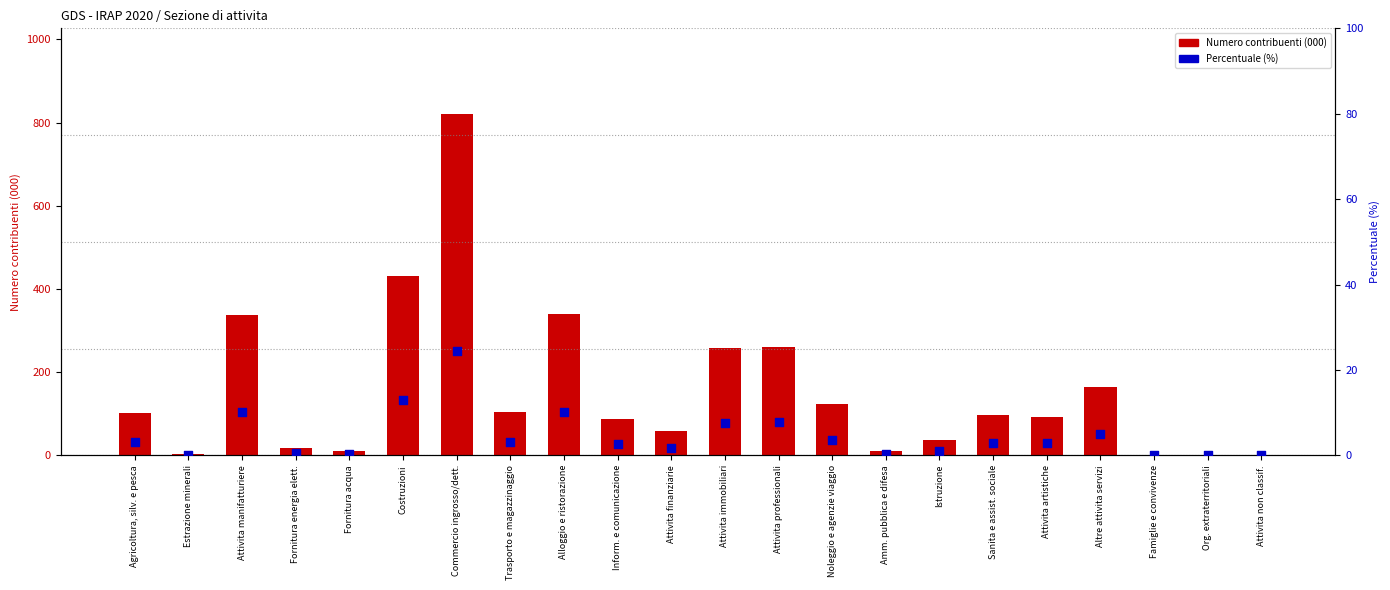

Which series has the widest spread of Y values?

Numero contribuenti (000)